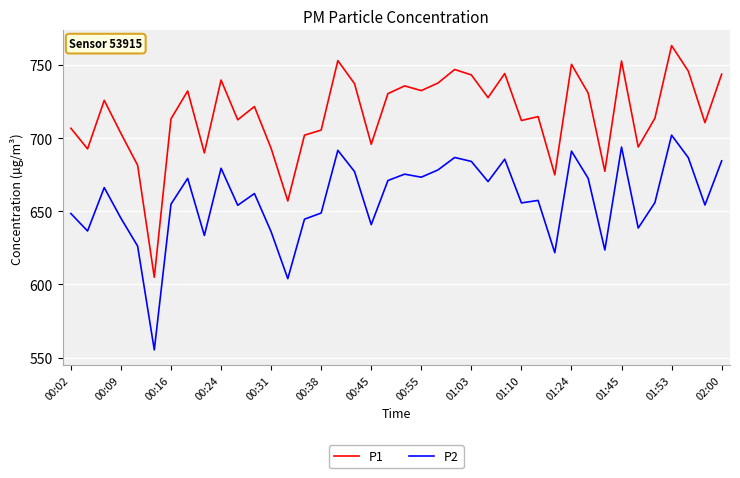

True or false: P1 and P2 intersect in this chart.

False